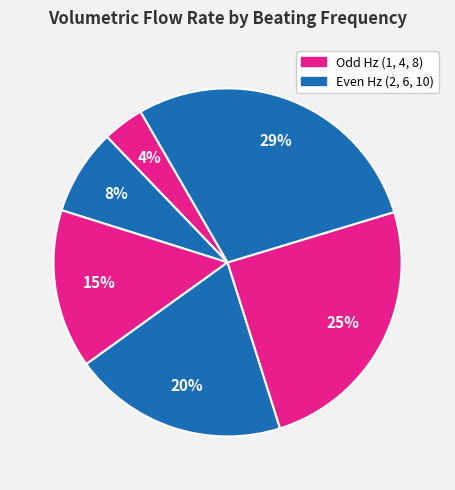

Rank the categories by value from highest to lowest.

10 Hz, 8 Hz, 6 Hz, 4 Hz, 2 Hz, 1 Hz